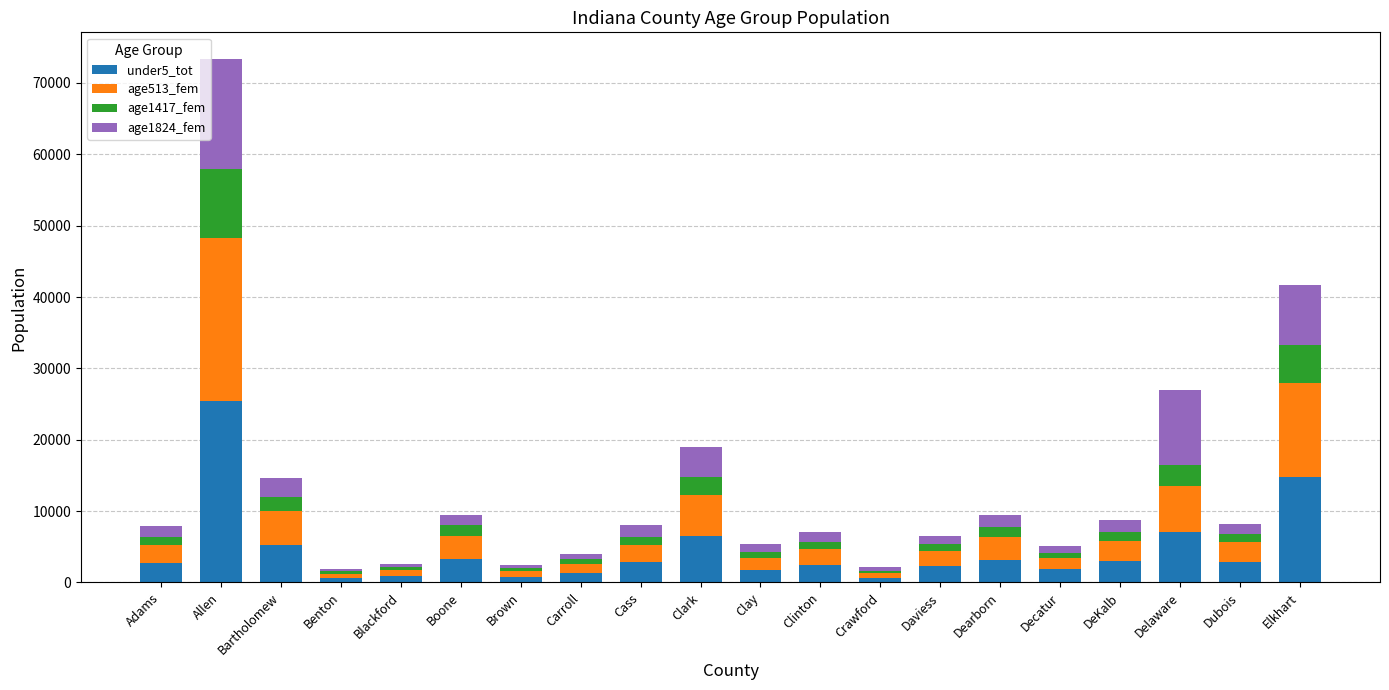

What is the total value across all series at Clark?

18963